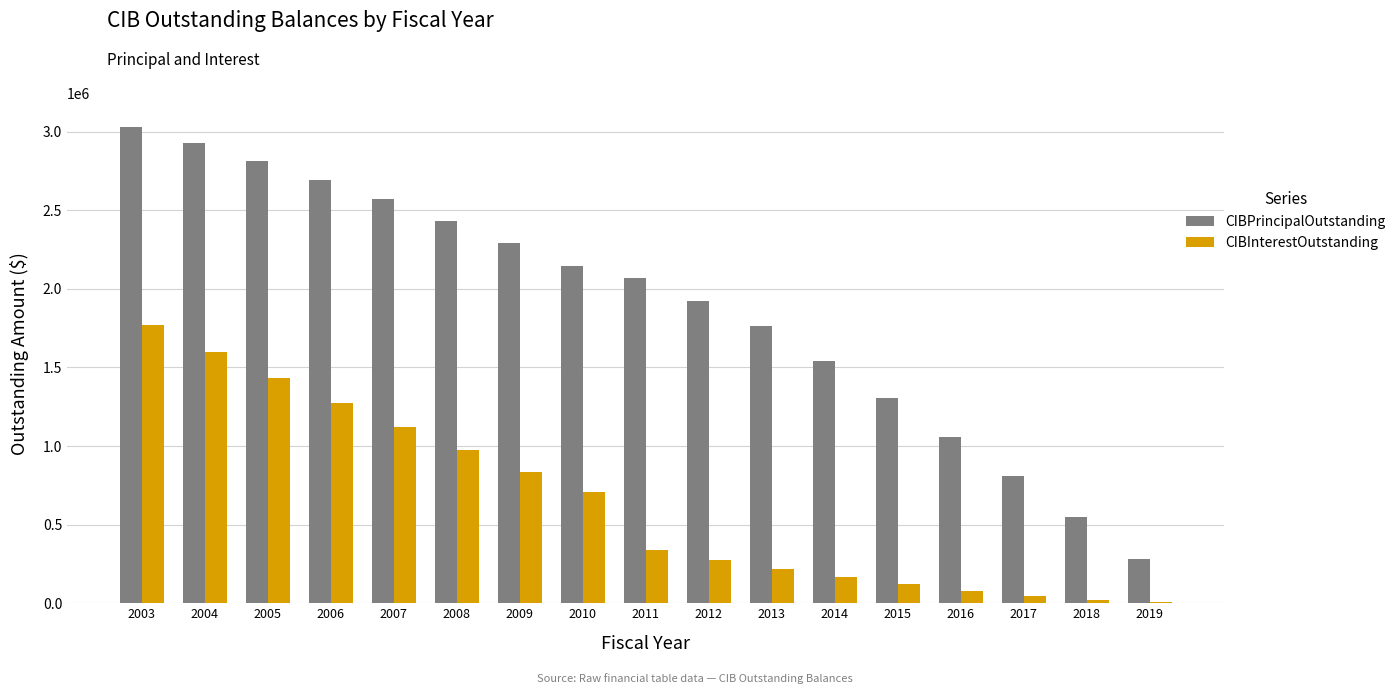

What is the maximum value for CIBPrincipalOutstanding?

3030000.0